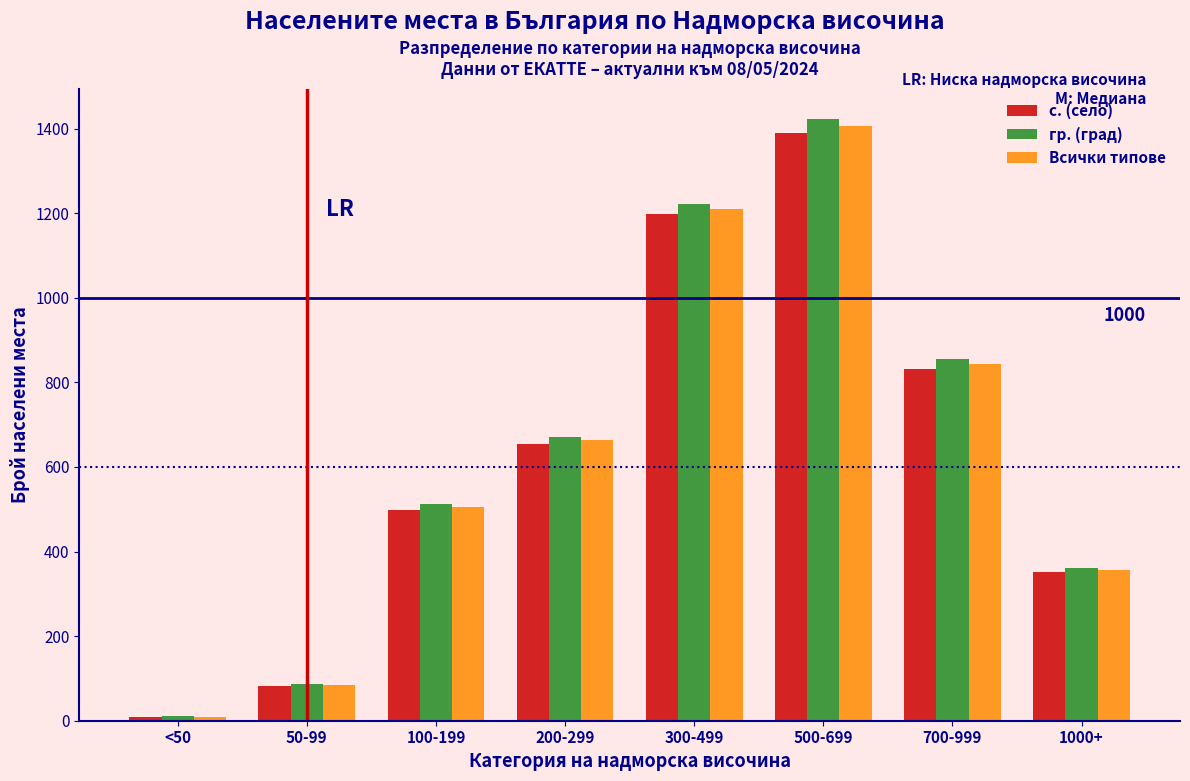

Reading right to left, what are all the values shown in this chart?

с. (село): 351	832	1389	1198	654	498	82	8
гр. (град): 362	856	1423	1221	671	512	87	10
Всички типове: 357	844	1406	1210	663	505	85	9